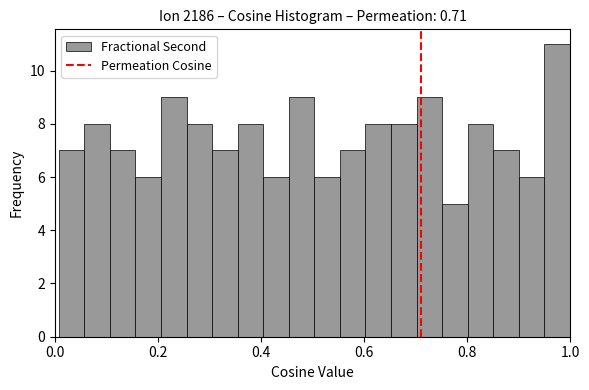

Around what value on the x-axis is the tallest bar? Give the approximate position of its centre, as read against the axis.

0.98